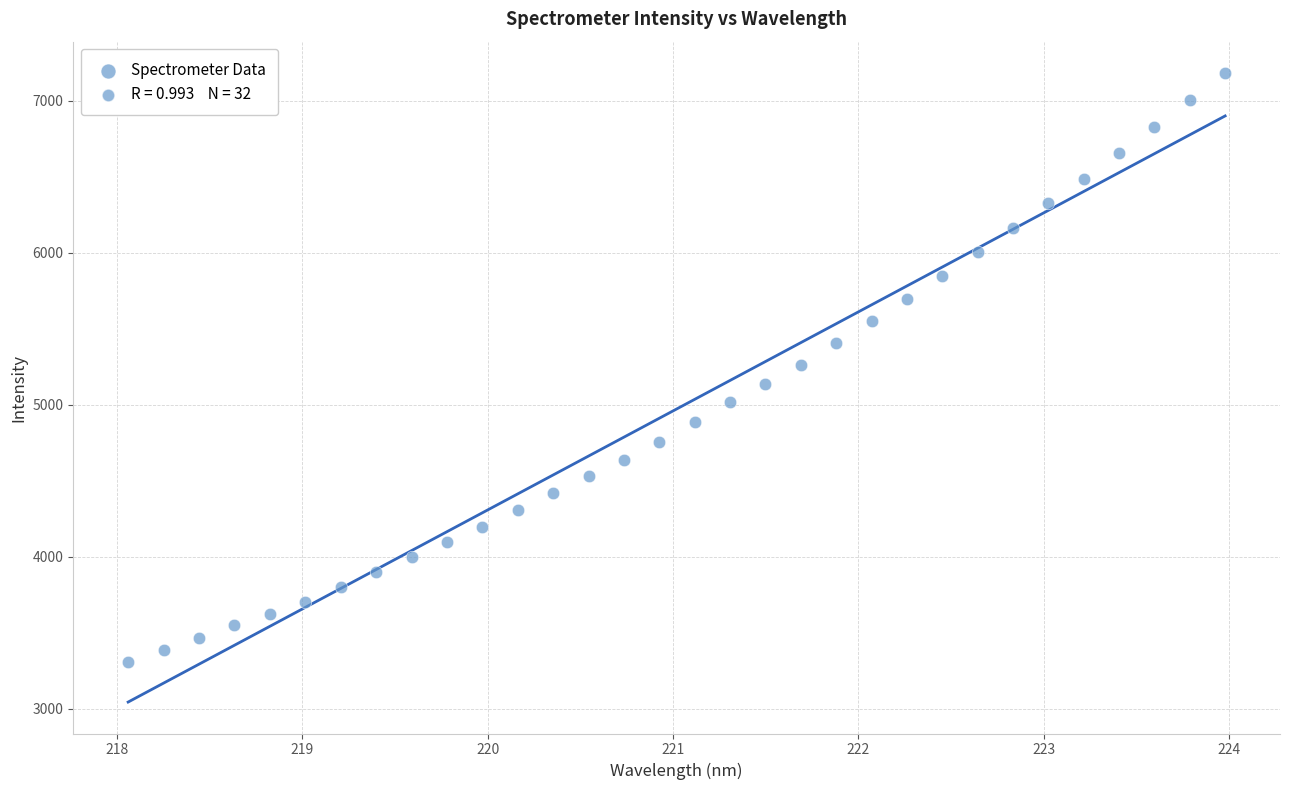

What is the range of Y values (max minus min)?

3871.6